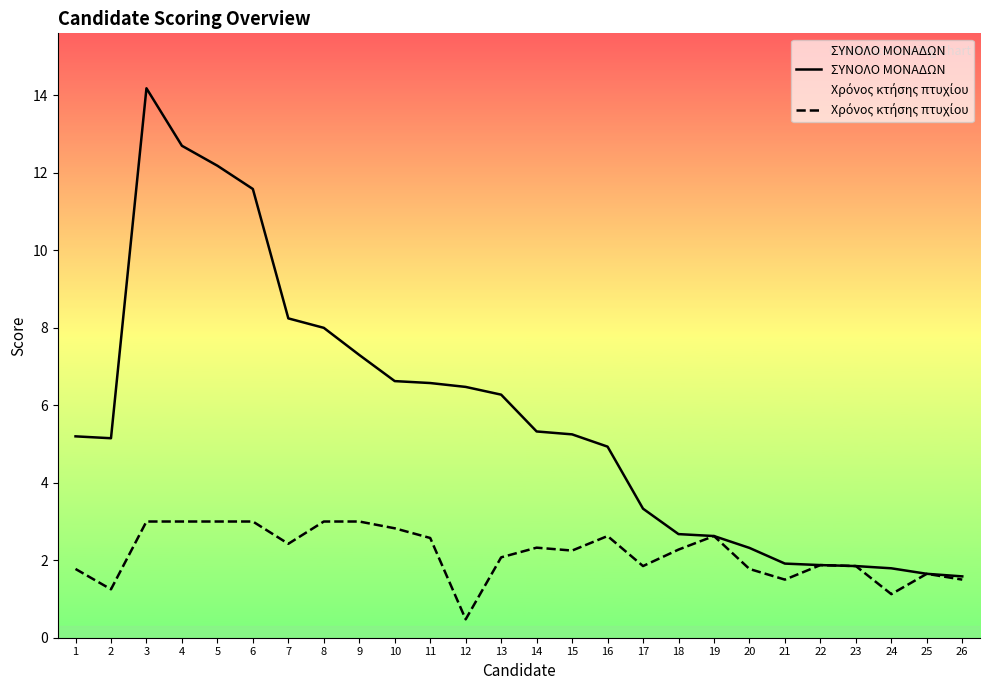

Rank the series by their average value, from lowest to highest.

Χρόνος κτήσης πτυχίου, ΣΥΝΟΛΟ ΜΟΝΑΔΩΝ